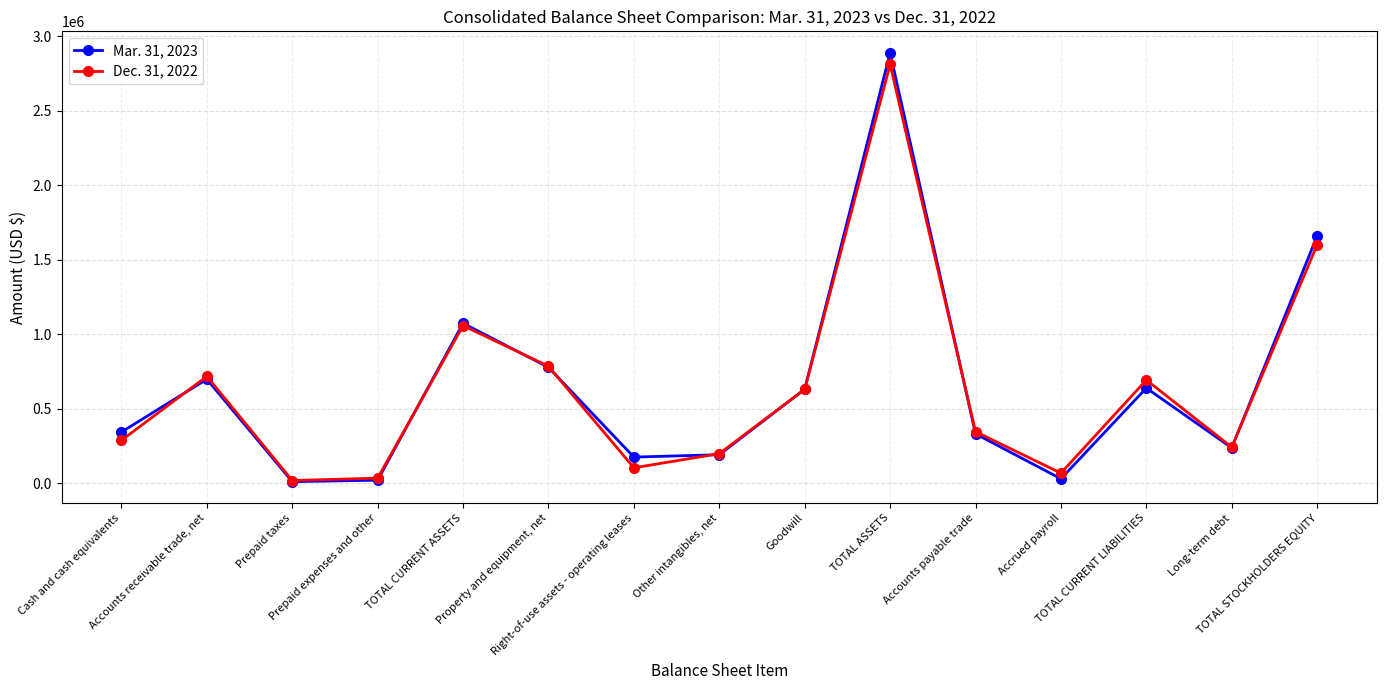

What is the greatest value displayed?

2887982